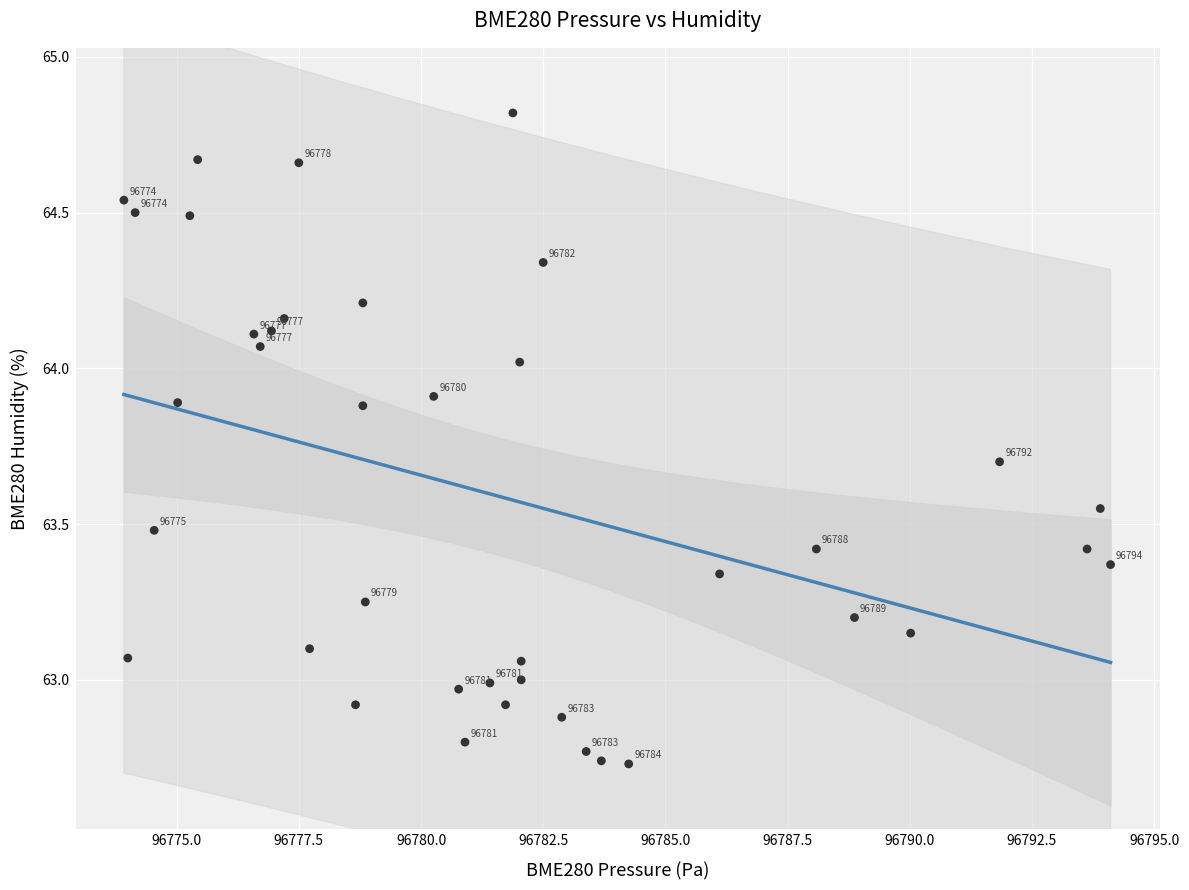

What is the range of Y values (max minus min)?

2.1